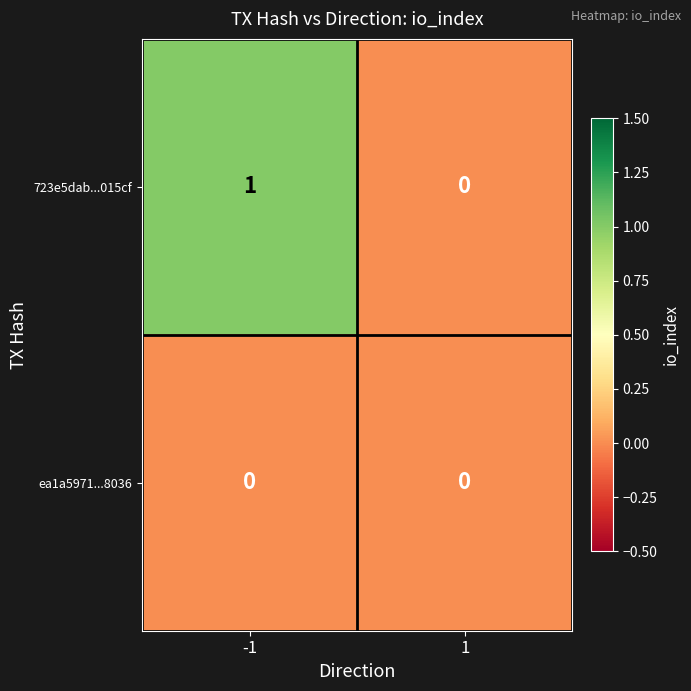

Between -1 and 1, which series saw the biggest shift?

723e5dab...015cf